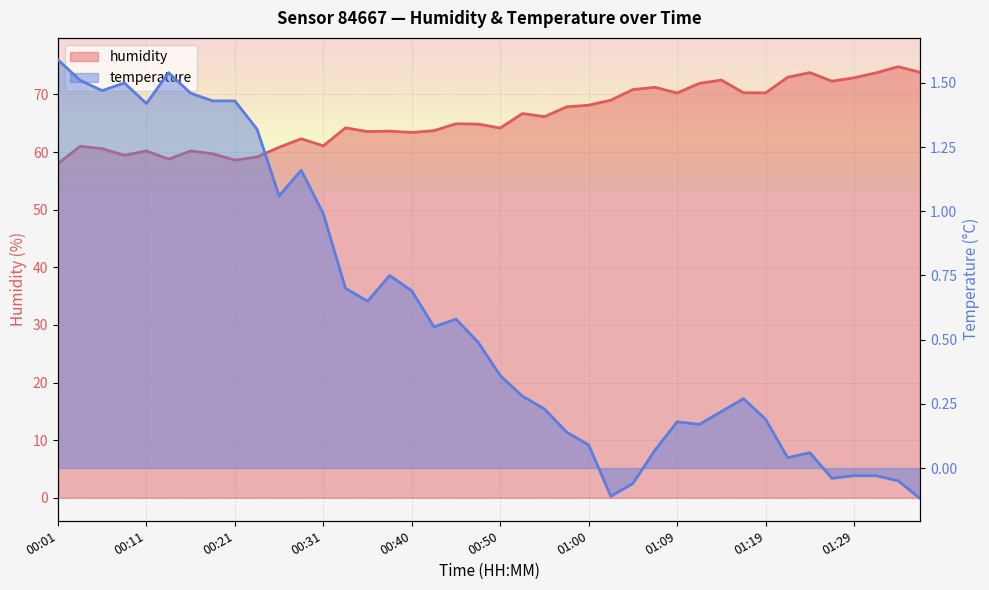

What is the label of the 14th point from the right?

01:05